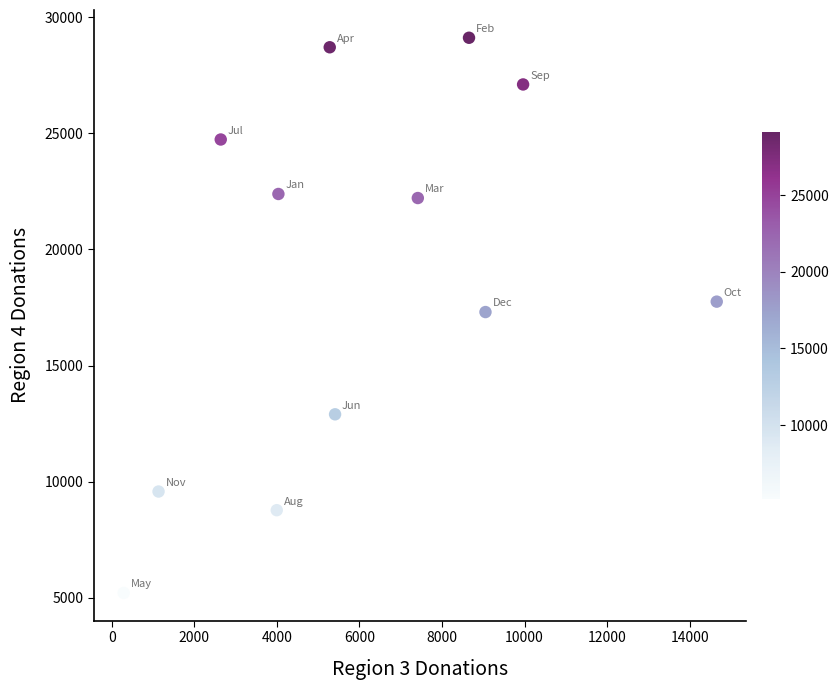

What is the range of Y values (max minus min)?

23906.5